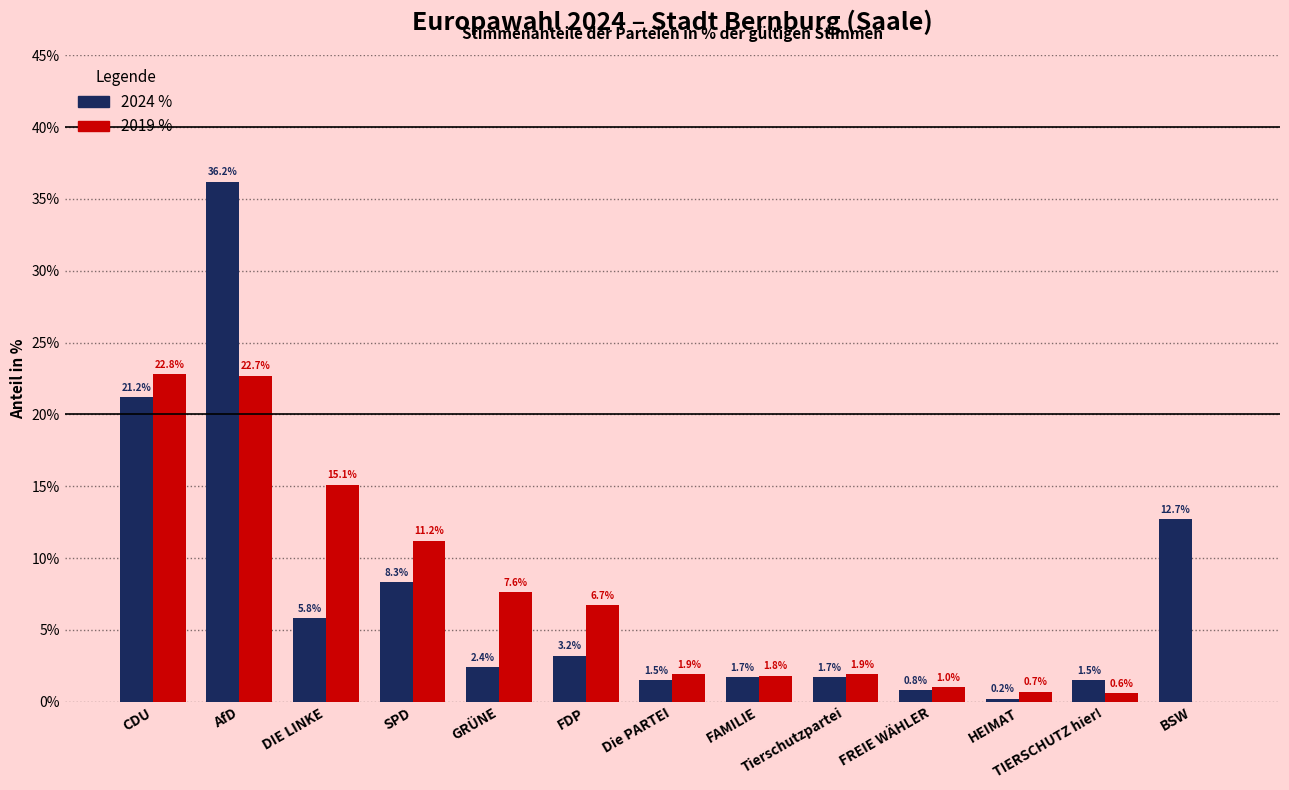

What is the maximum value for 2019 %?

22.8